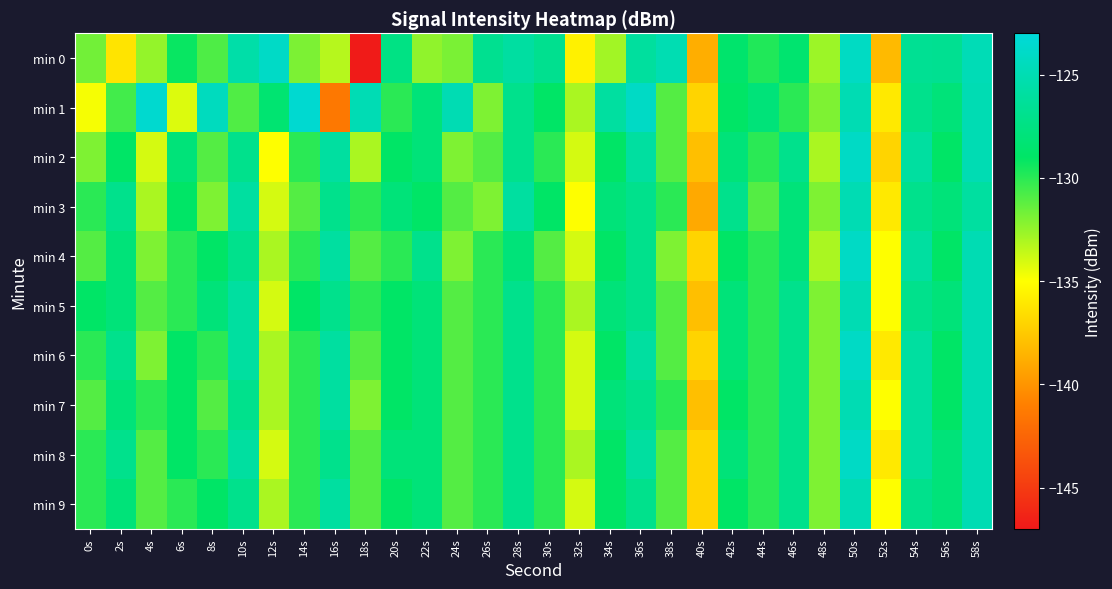

Rank the series by their maximum value, from lowest to highest.

min 3, min 5, min 7, min 9, min 2, min 4, min 6, min 8, min 0, min 1